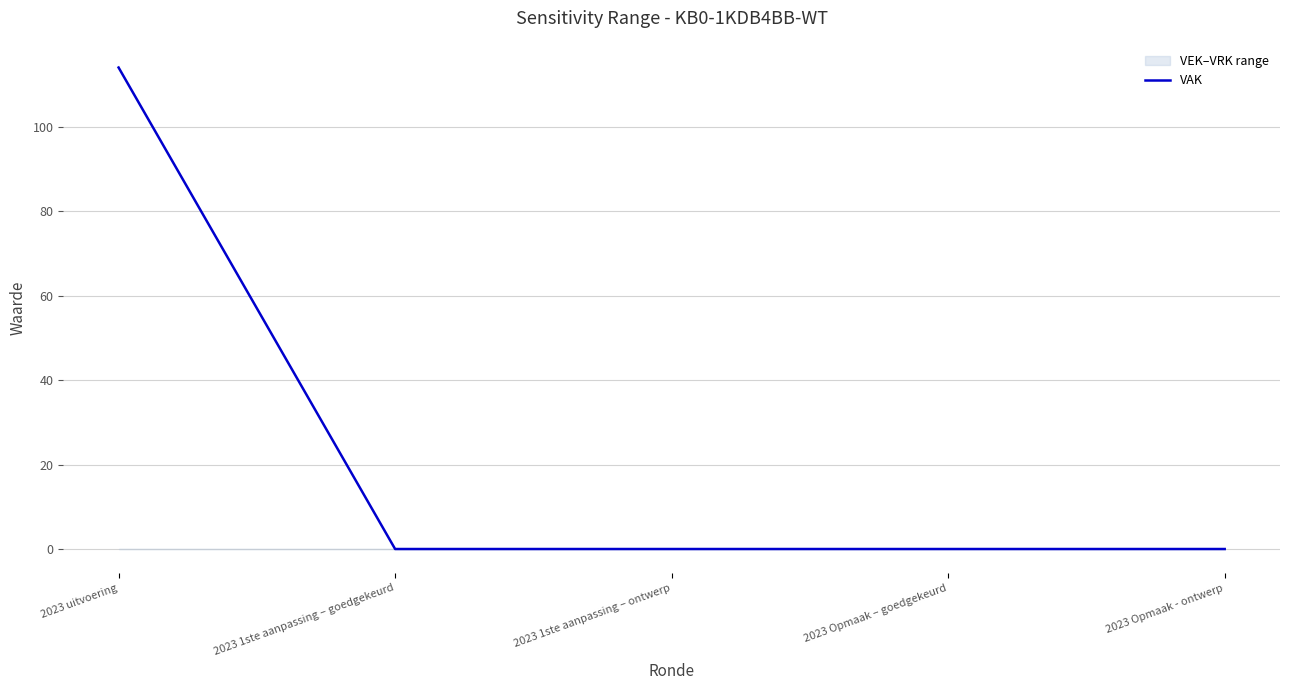

How many data points are above 0?

1